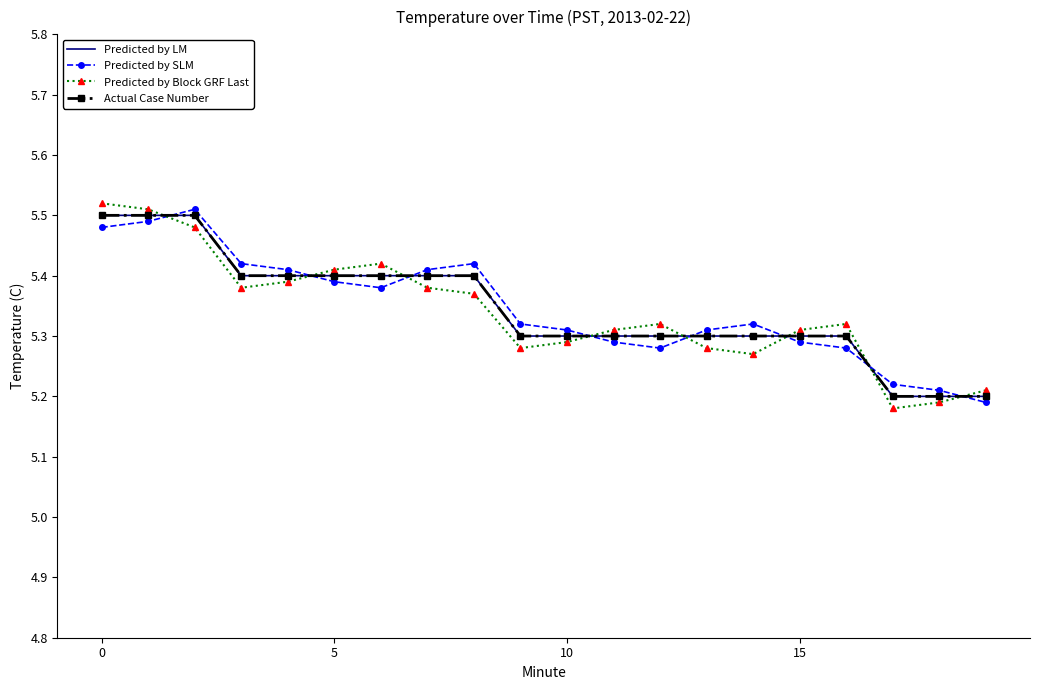

How many lines are shown in the chart?

4